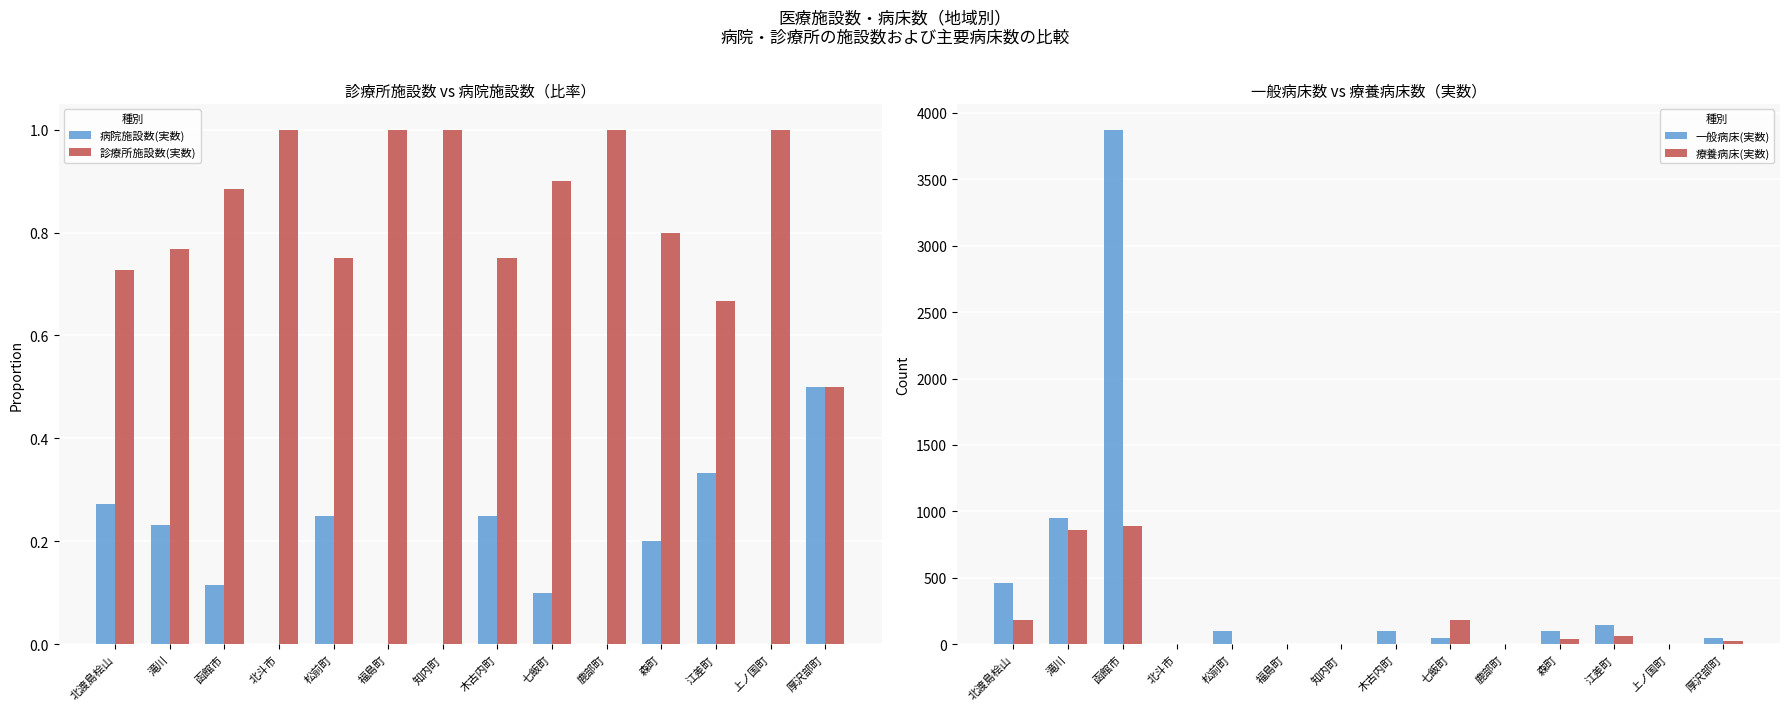

What position from the left is 木古内町?

8